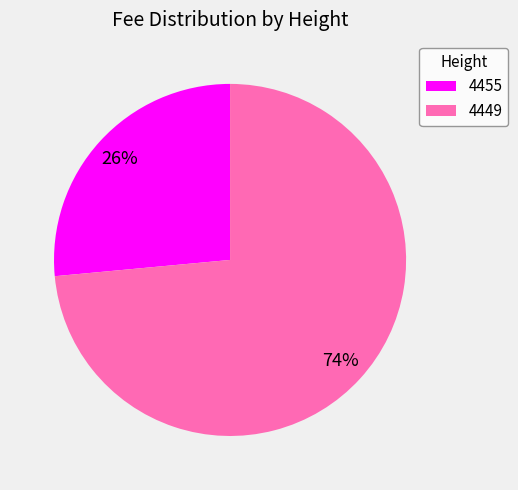

Which category accounts for the majority?

4449